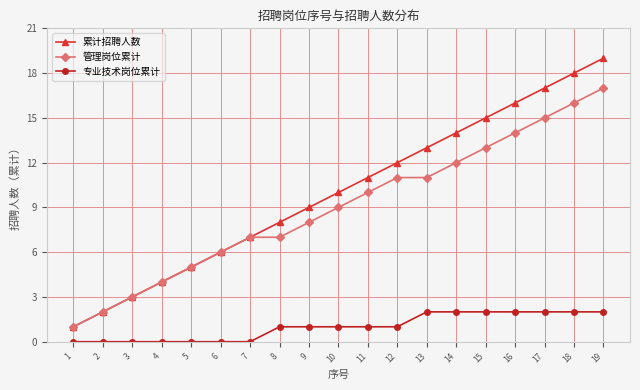

Between 3 and 8, which series saw the biggest shift?

累计招聘人数